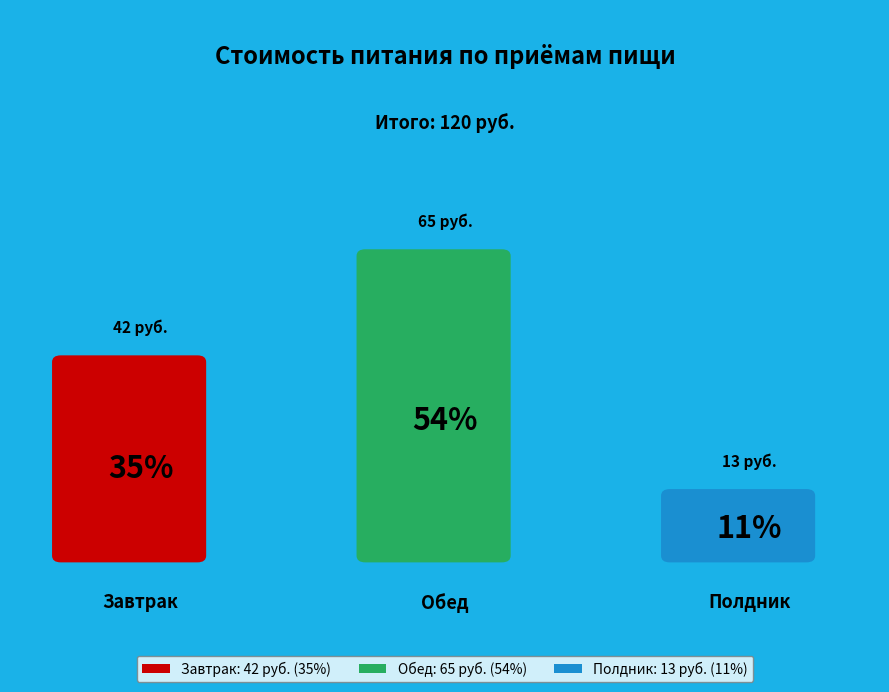

True or false: Обед accounts for 45% of the total.

False